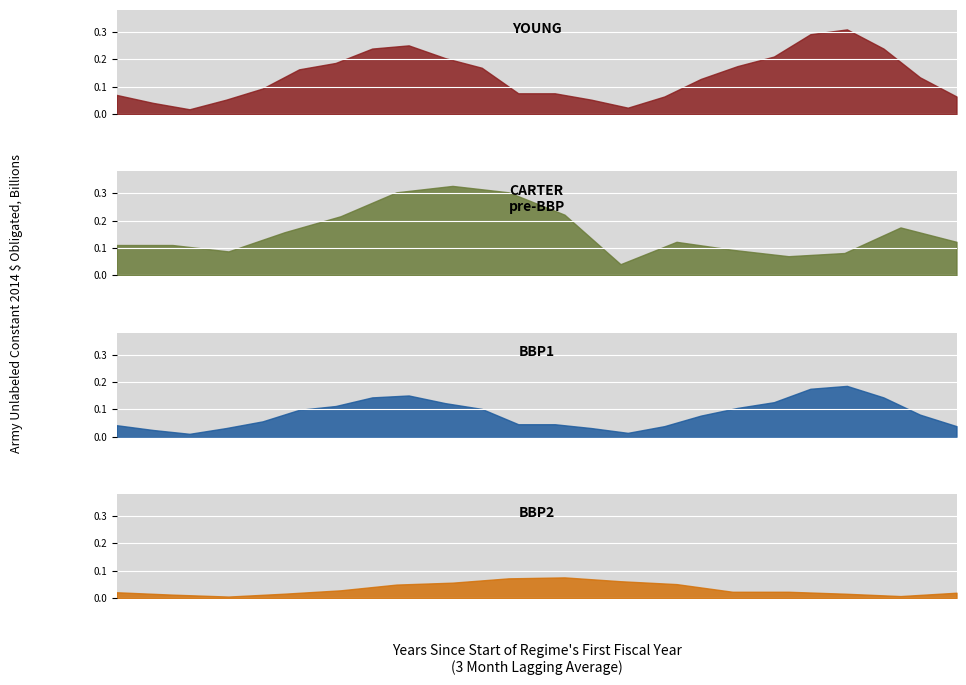

Which has a higher value, 9 or 10?

10